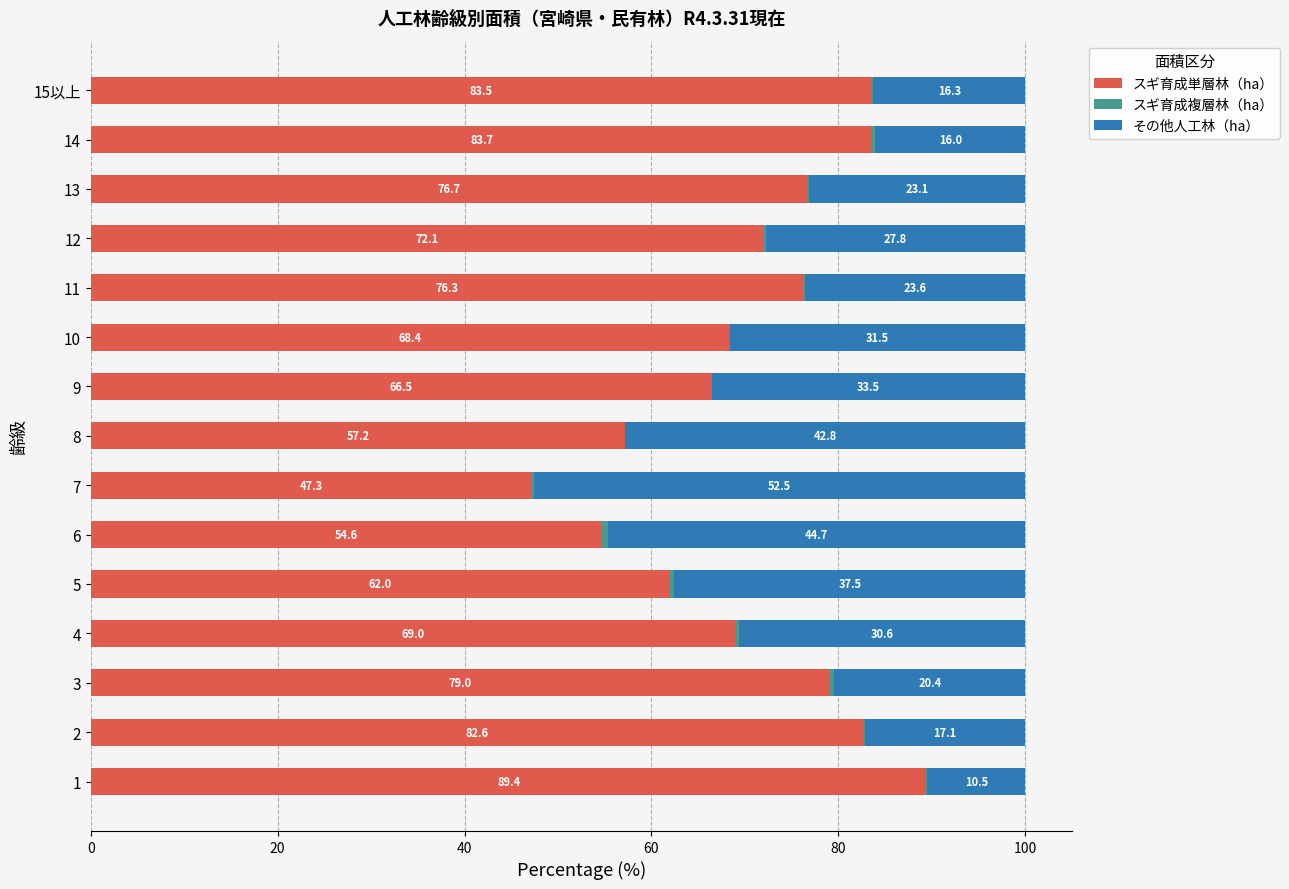

Is it true that スギ育成単層林（ha） equals 91.5 at 5?

False